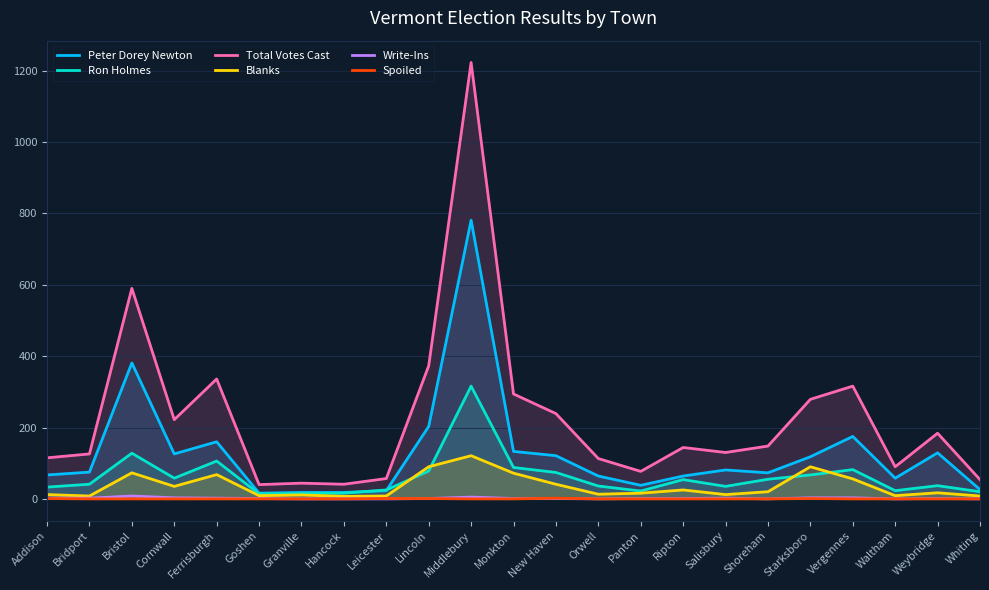

How many data points in Write-Ins are above 1?

9